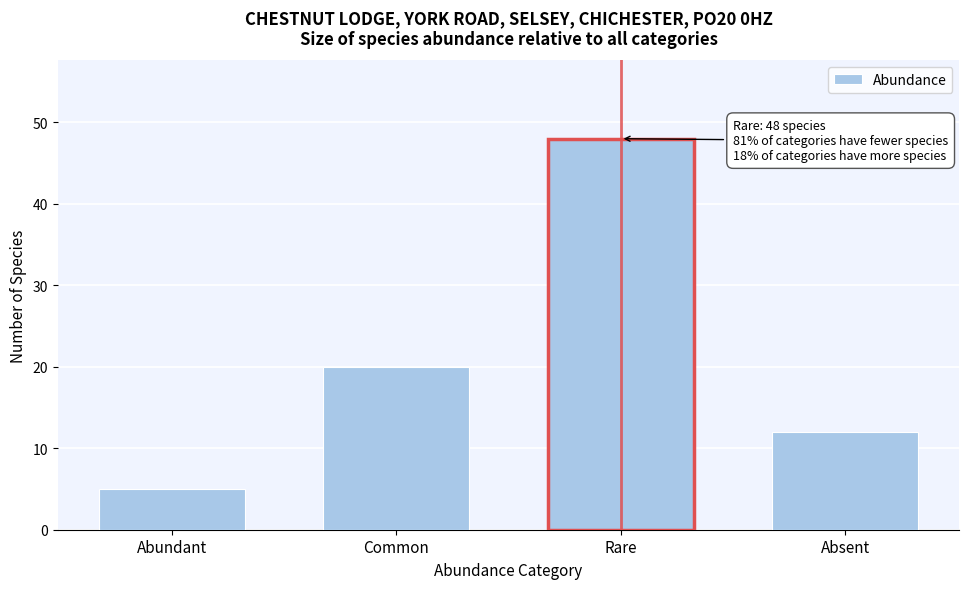

Reading left to right, extract all data points from this chart.

Abundant=5	Common=20	Rare=48	Absent=12